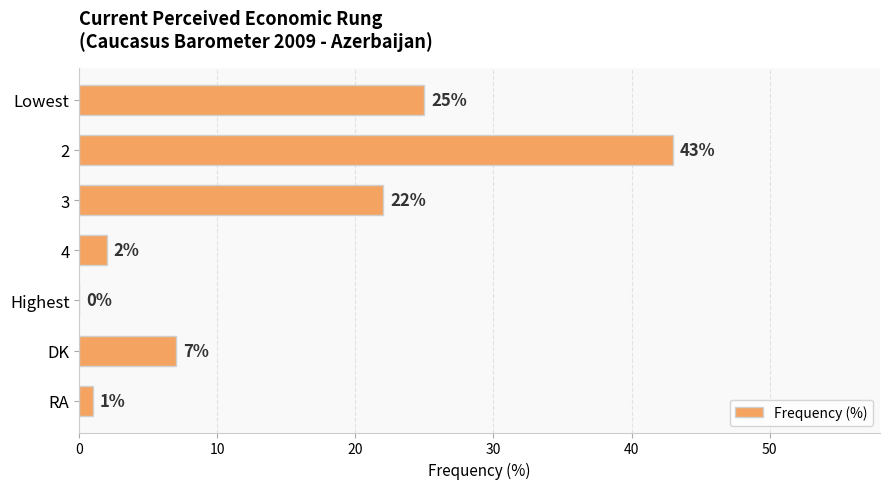

Reading top to bottom, list all the values displayed in this chart.

Lowest=25	2=43	3=22	4=2	Highest=0	DK=7	RA=1